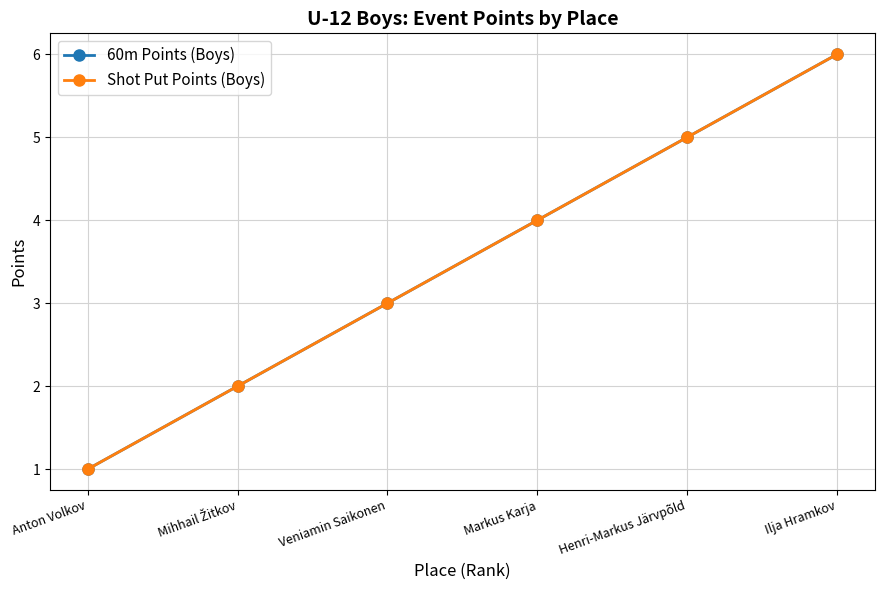

Does the chart have visible grid lines?

Yes